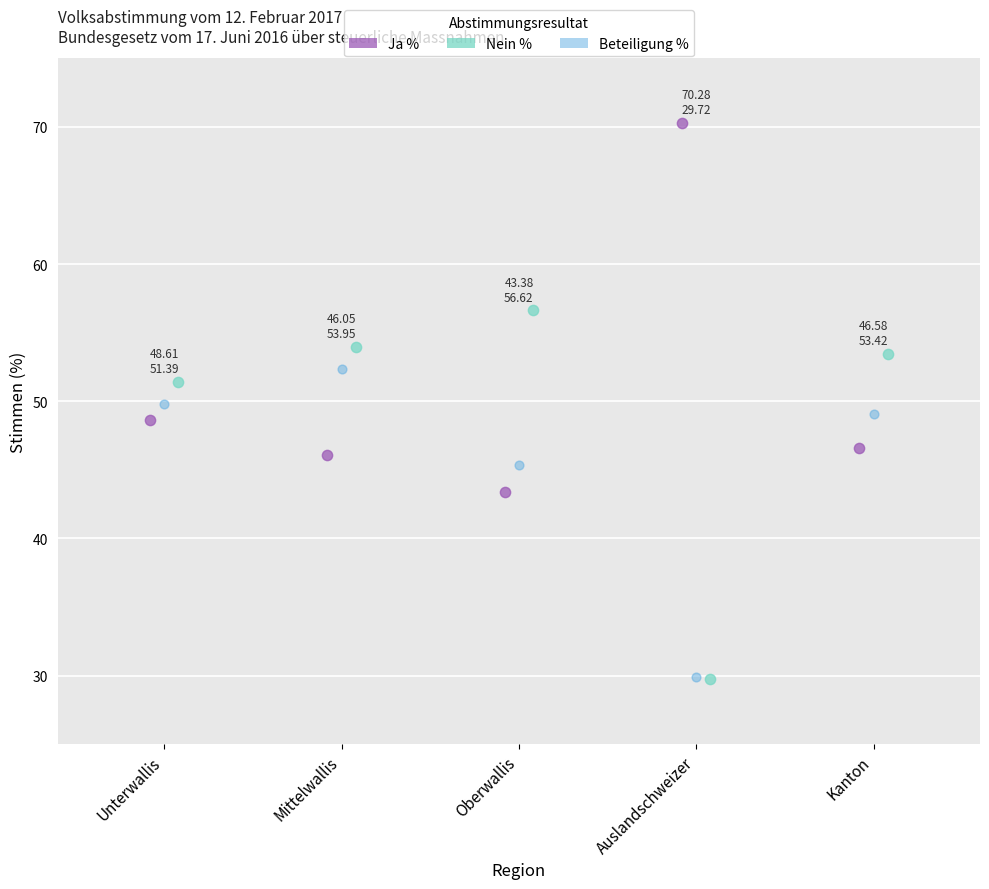

Which series reaches the maximum Y coordinate?

Ja %